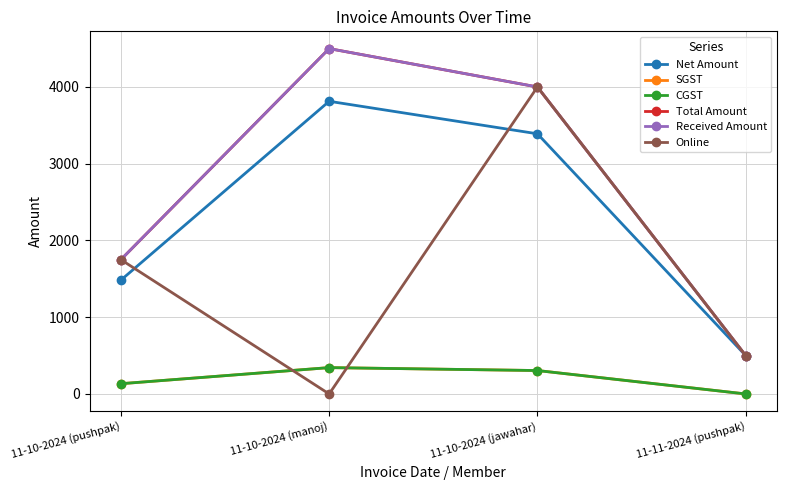

Does the chart have visible grid lines?

Yes